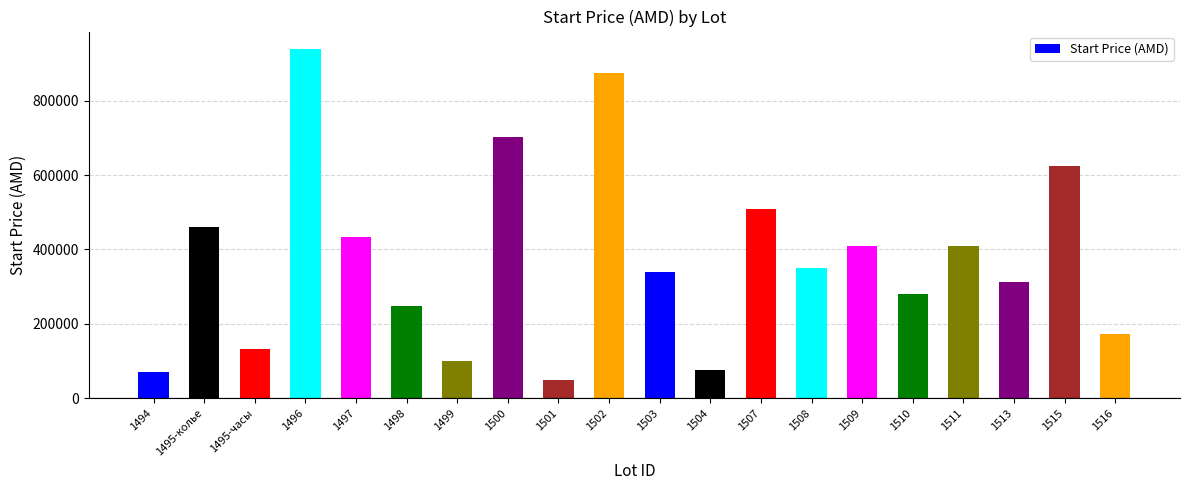

At which label does the data first exceed 349576?

1495-колье